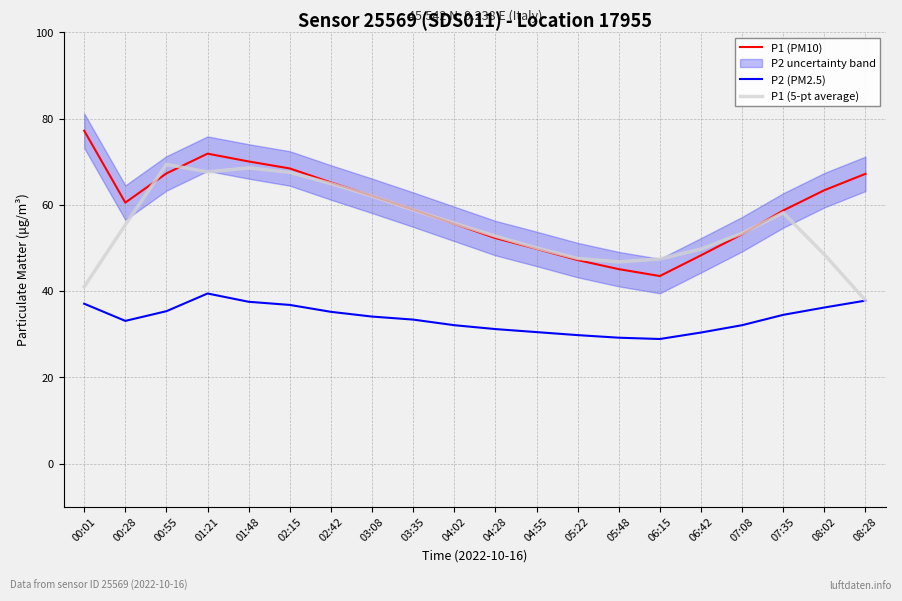

Is the value of P1 (PM10) at 08:02 greater than the value of P1 (5-pt average) at 01:48?

No